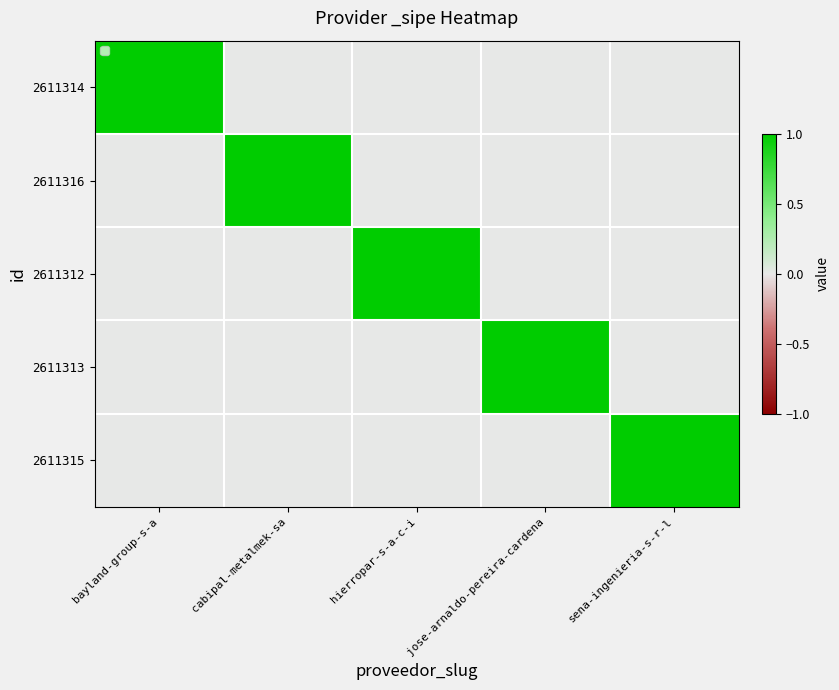

Count the number of categories in the chart.

5